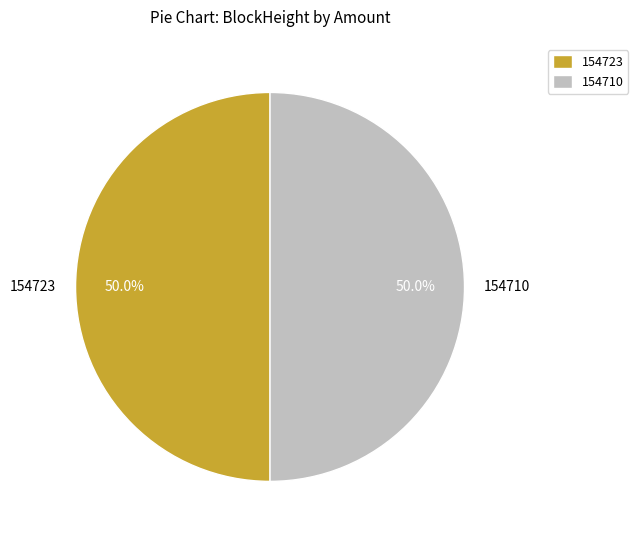

Do 154710 and 154723 together represent more than half of the pie?

Yes